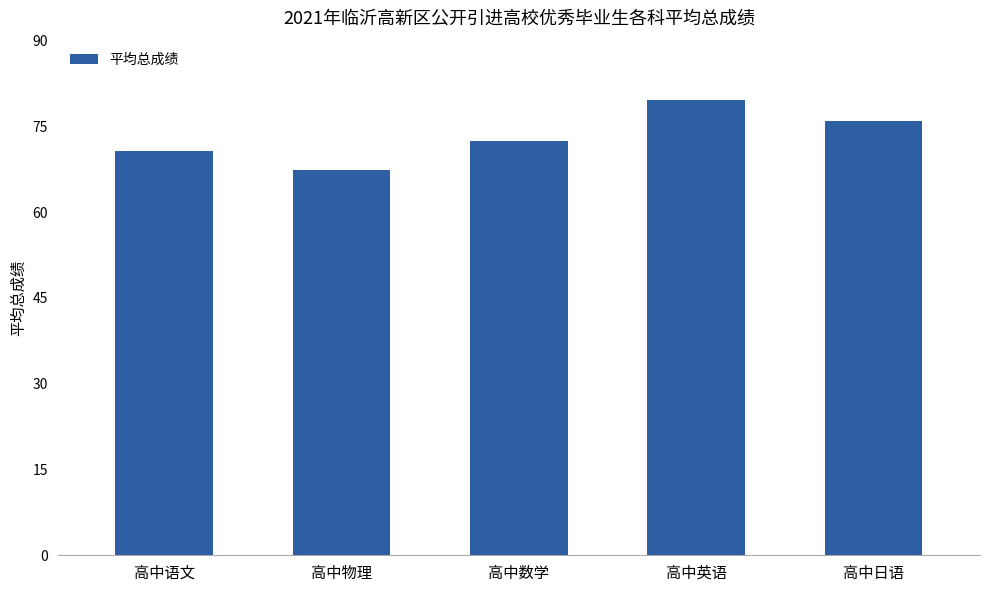

What is the label of the 5th bar from the left?

高中日语